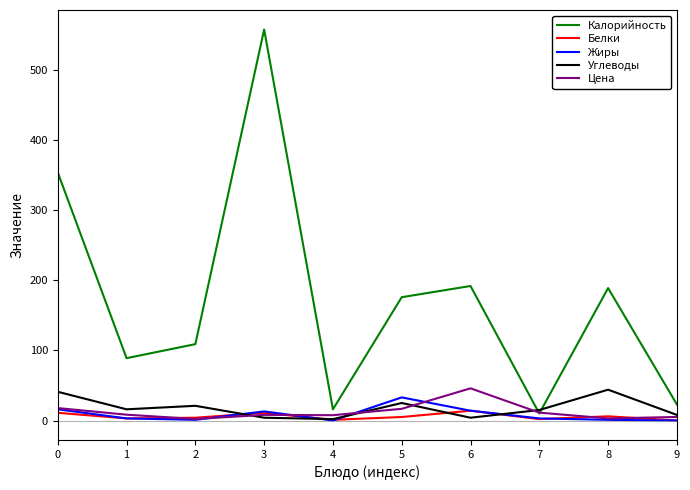

At which category is the sum across all series the highest?

3